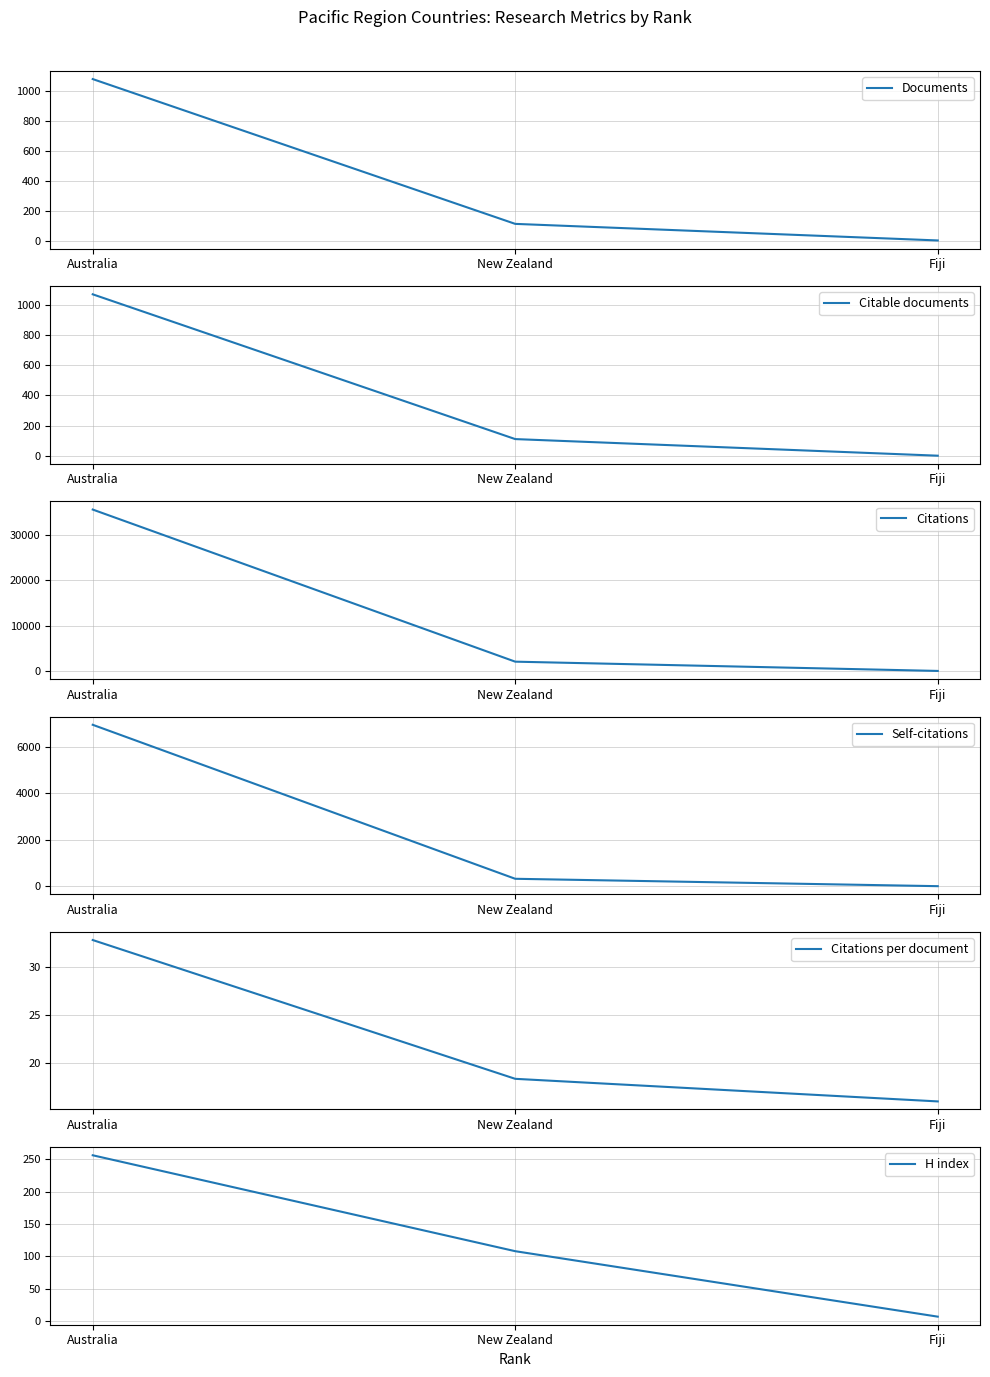

At which label is Citable documents closest to 535?

New Zealand